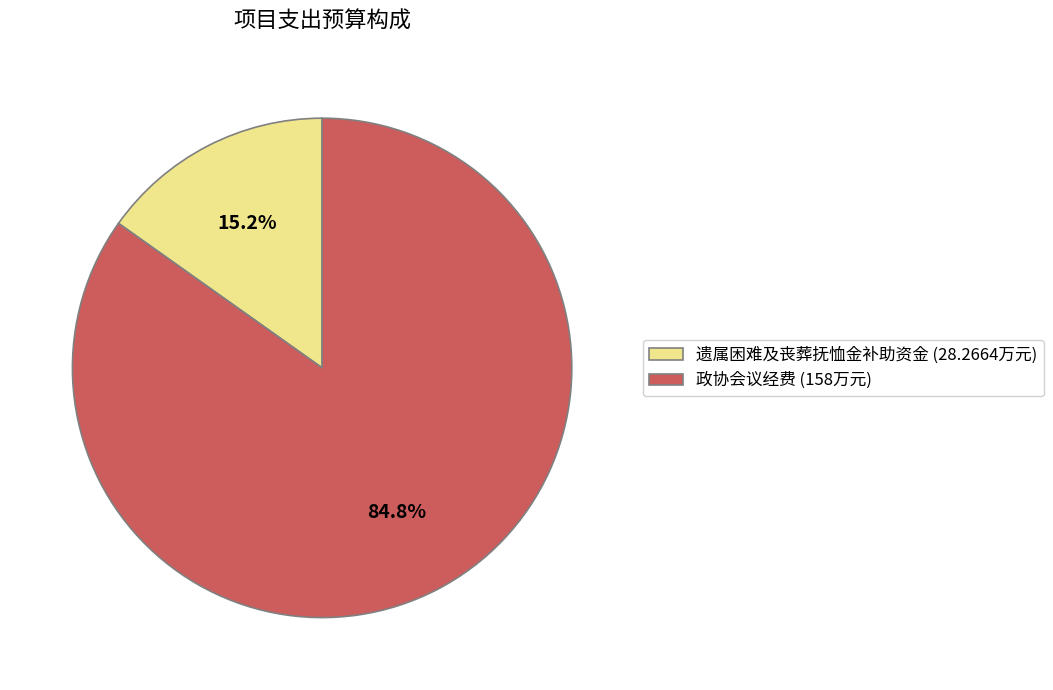

True or false: 政协会议经费 accounts for 79% of the total.

False